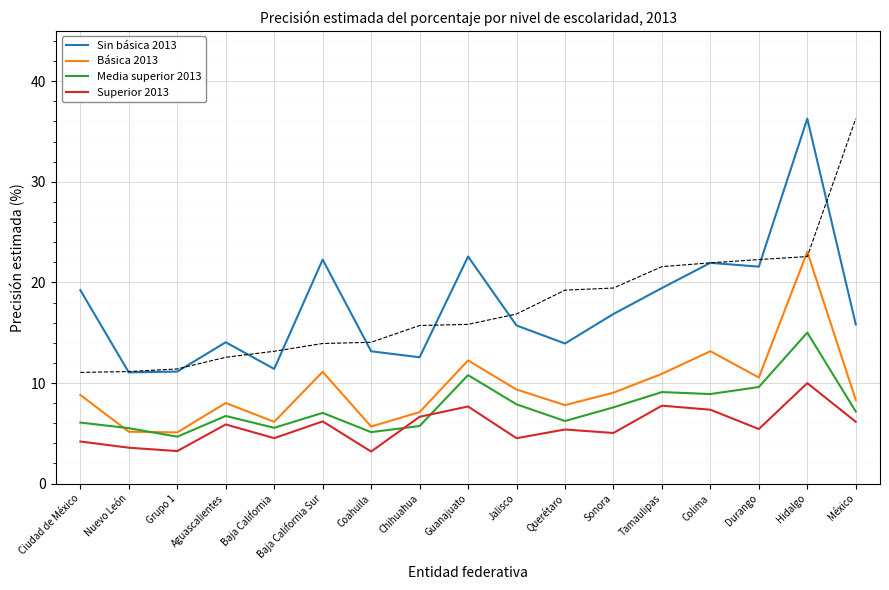

Which label corresponds to the smallest value in the chart?

Coahuila